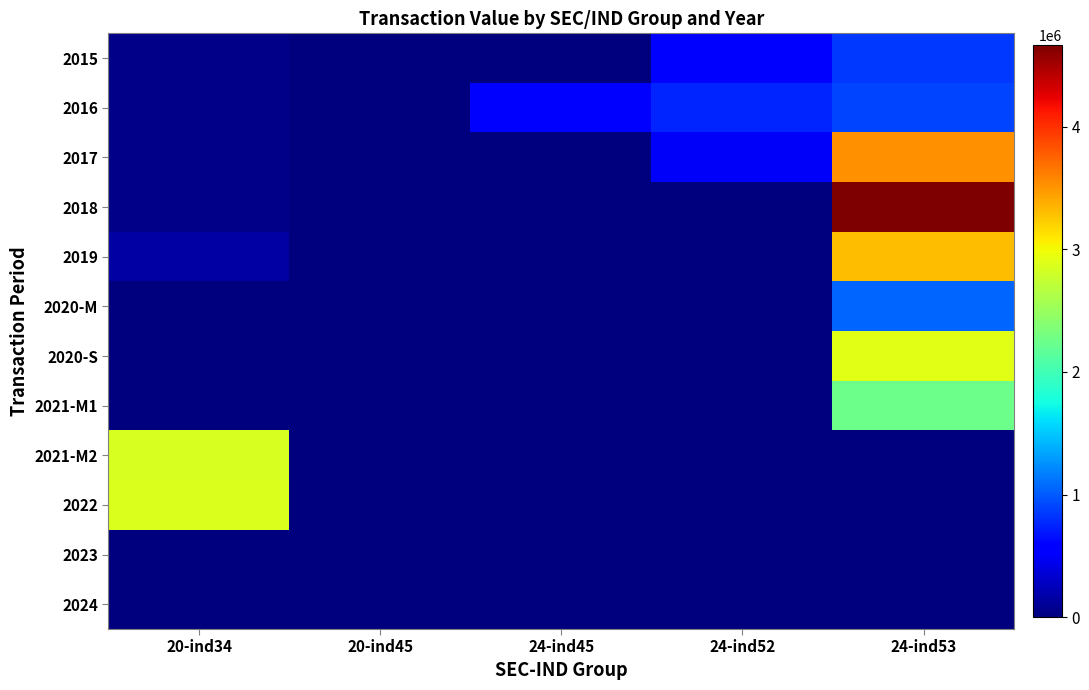

Which series changed the most between 20-ind34 and 24-ind45?

2022